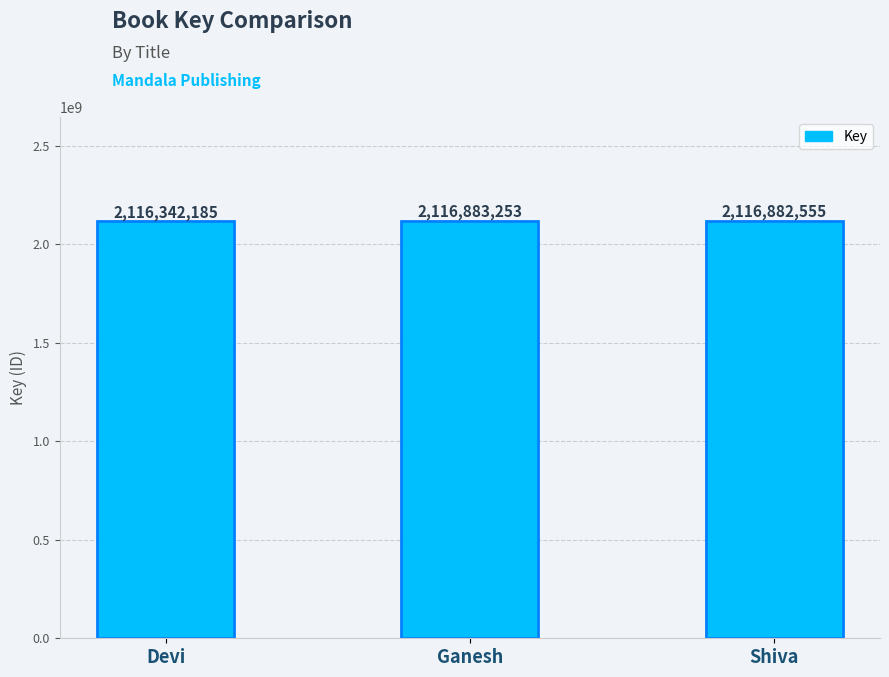

Reading left to right, list all the values displayed in this chart.

Devi=2116342185	Ganesh=2116883253	Shiva=2116882555